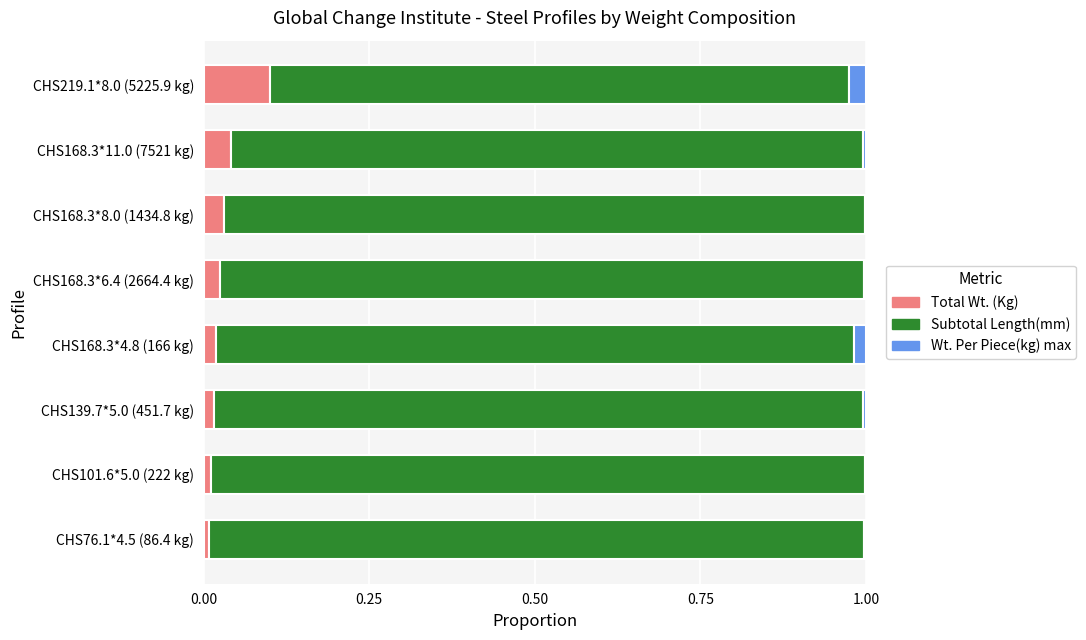

The value of Total Wt. (Kg) at CHS219.1*8.0 (5225.9 kg) is 0.1. True or false?

True